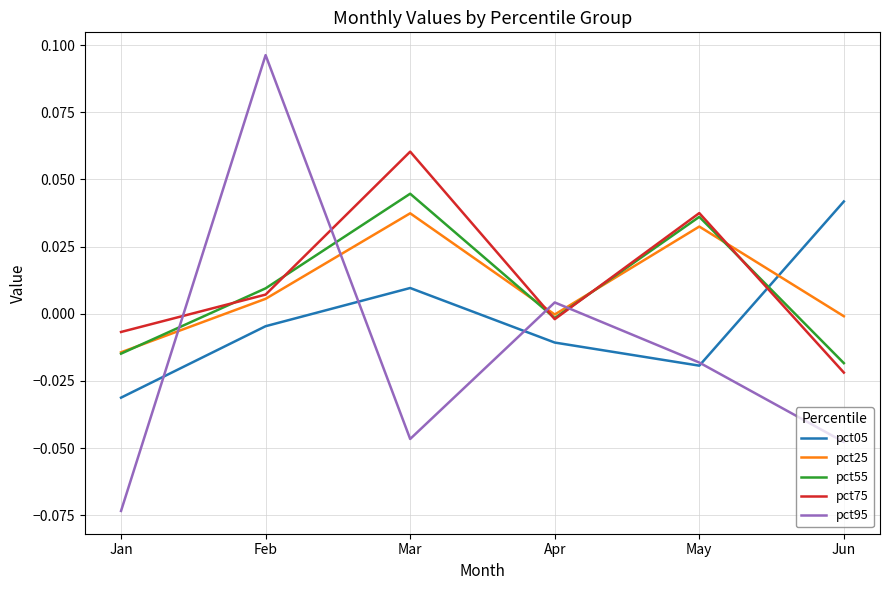

After their last crossing, which series has the higher values: pct05 or pct55?

pct05